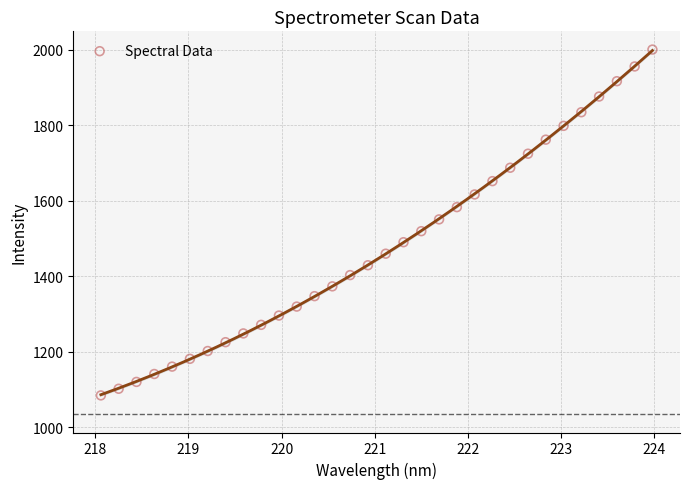

What is the range of X values (max minus min)?

5.9